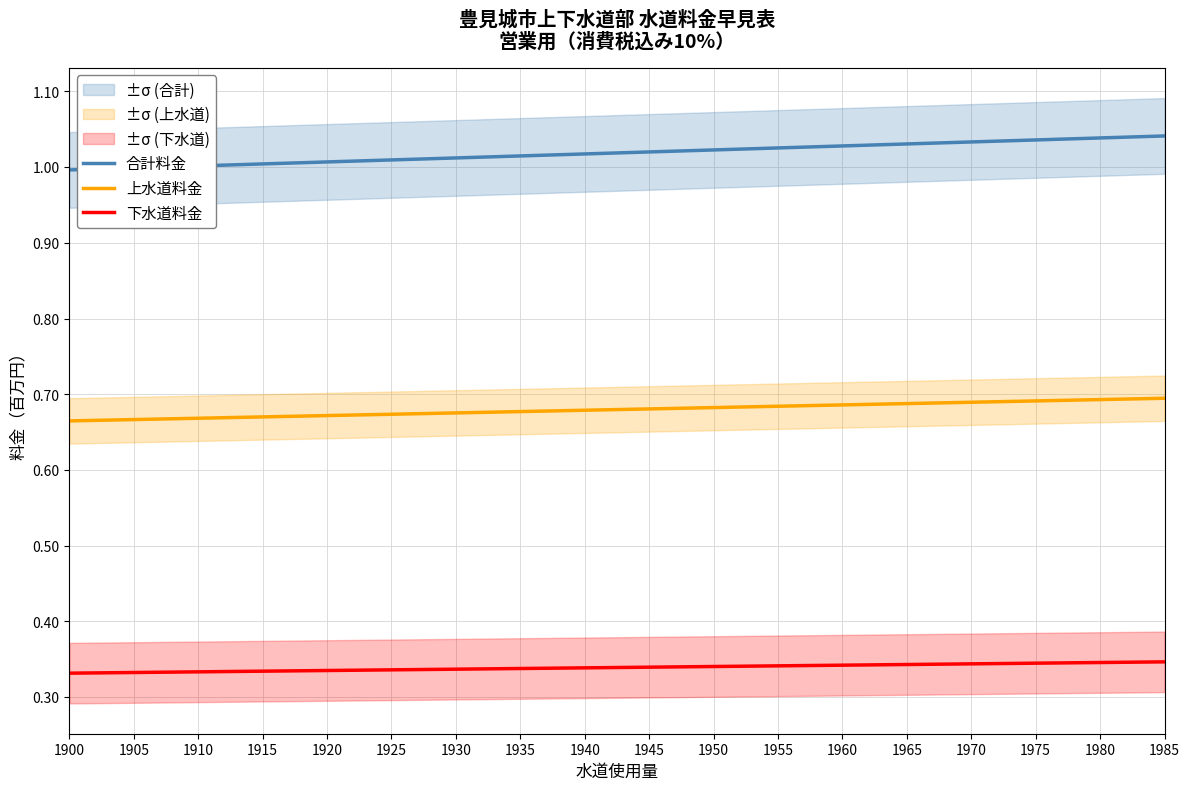

List the series in order of their overall mean, highest first.

合計料金, 上水道料金, 下水道料金